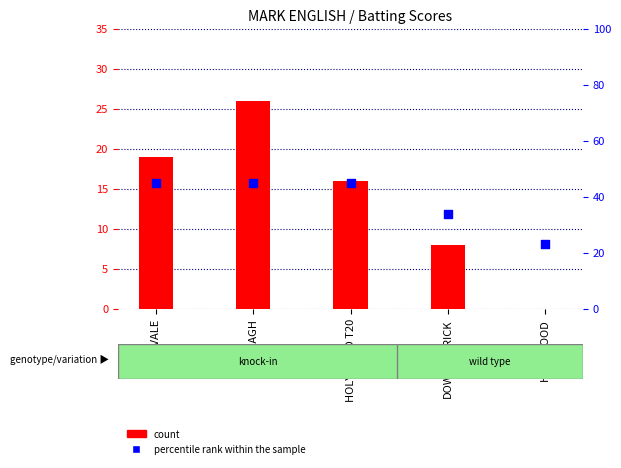

What is the total value across all series at WOODVALE?

64